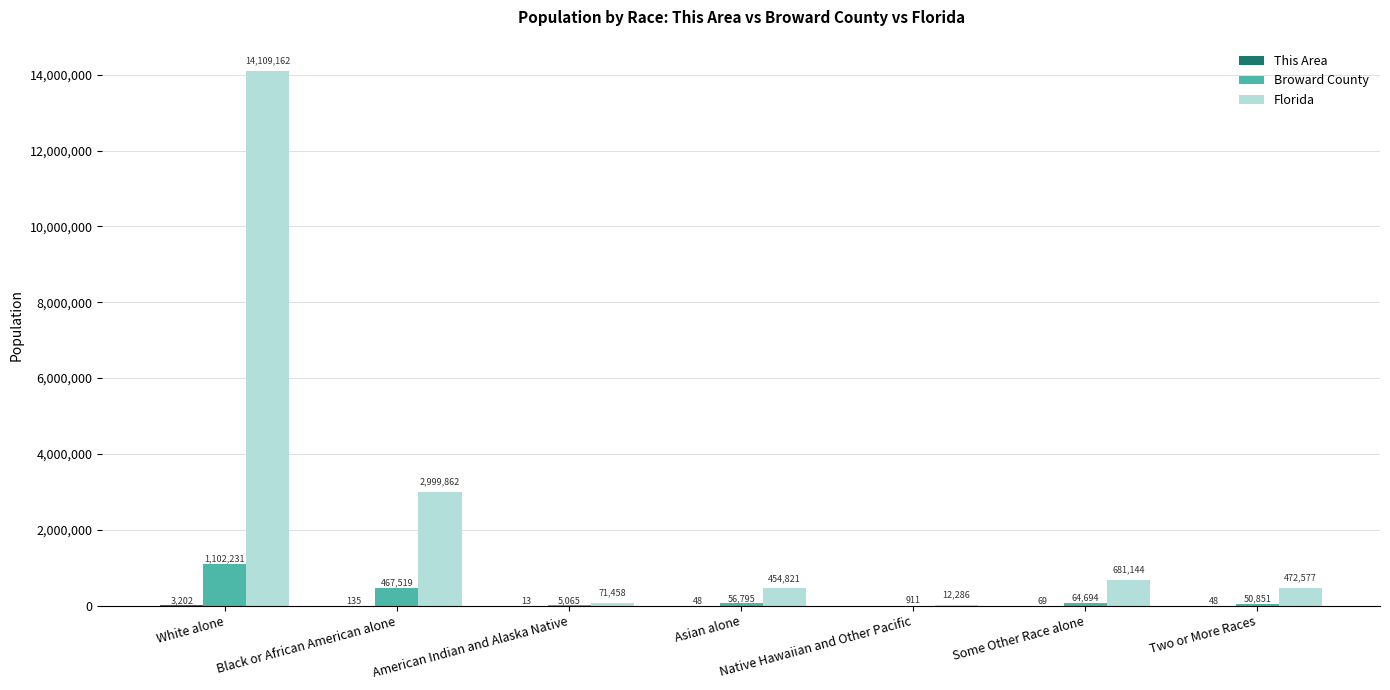

What is the total value across all series at American Indian and Alaska Native?

76536